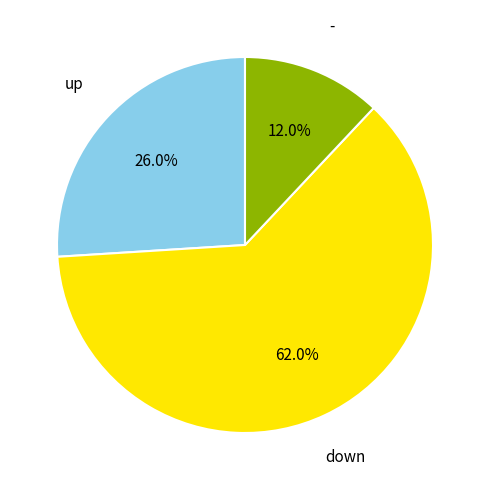

Is there a majority slice in this chart?

Yes